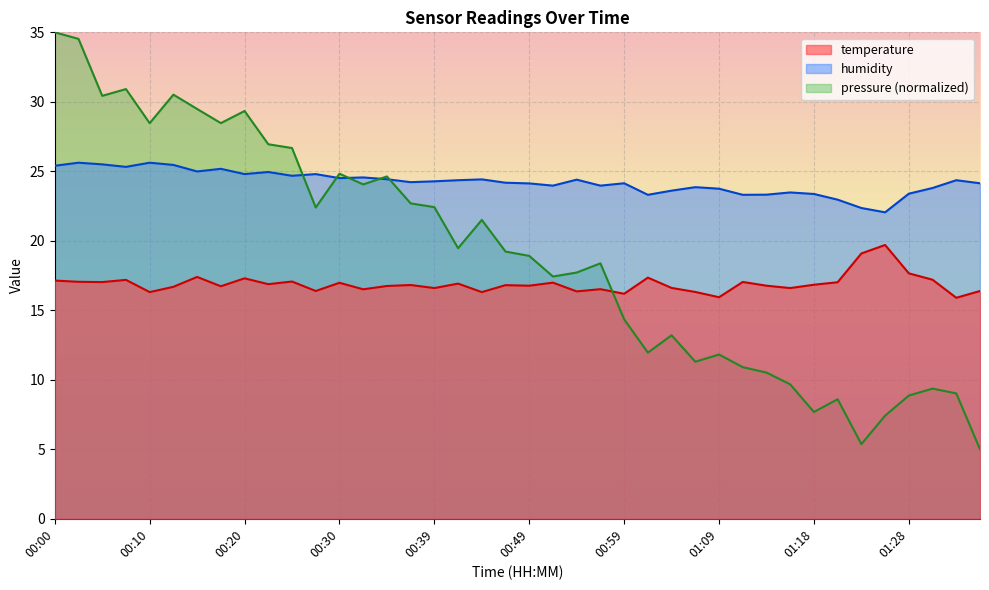

The temperature series shows 17.0 at 00:52. True or false?

True